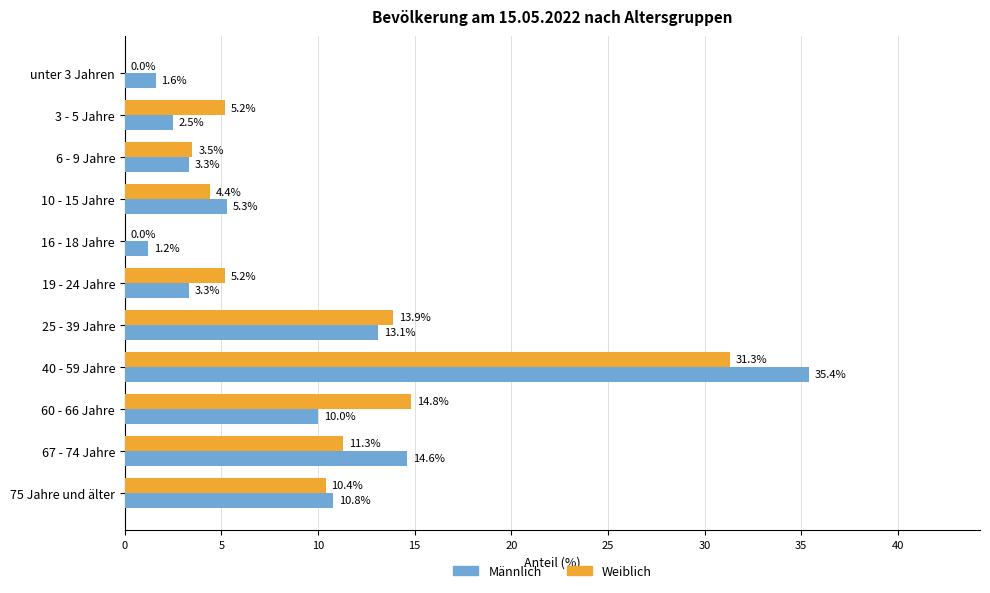

The value of Männlich at 60 - 66 Jahre is 14.1. True or false?

False